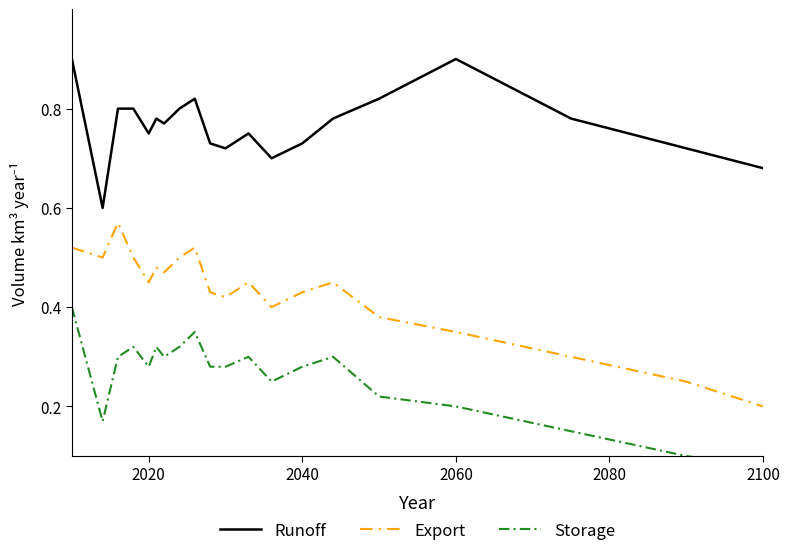

At 2040, list the series in order from smallest to largest.

Storage, Export, Runoff